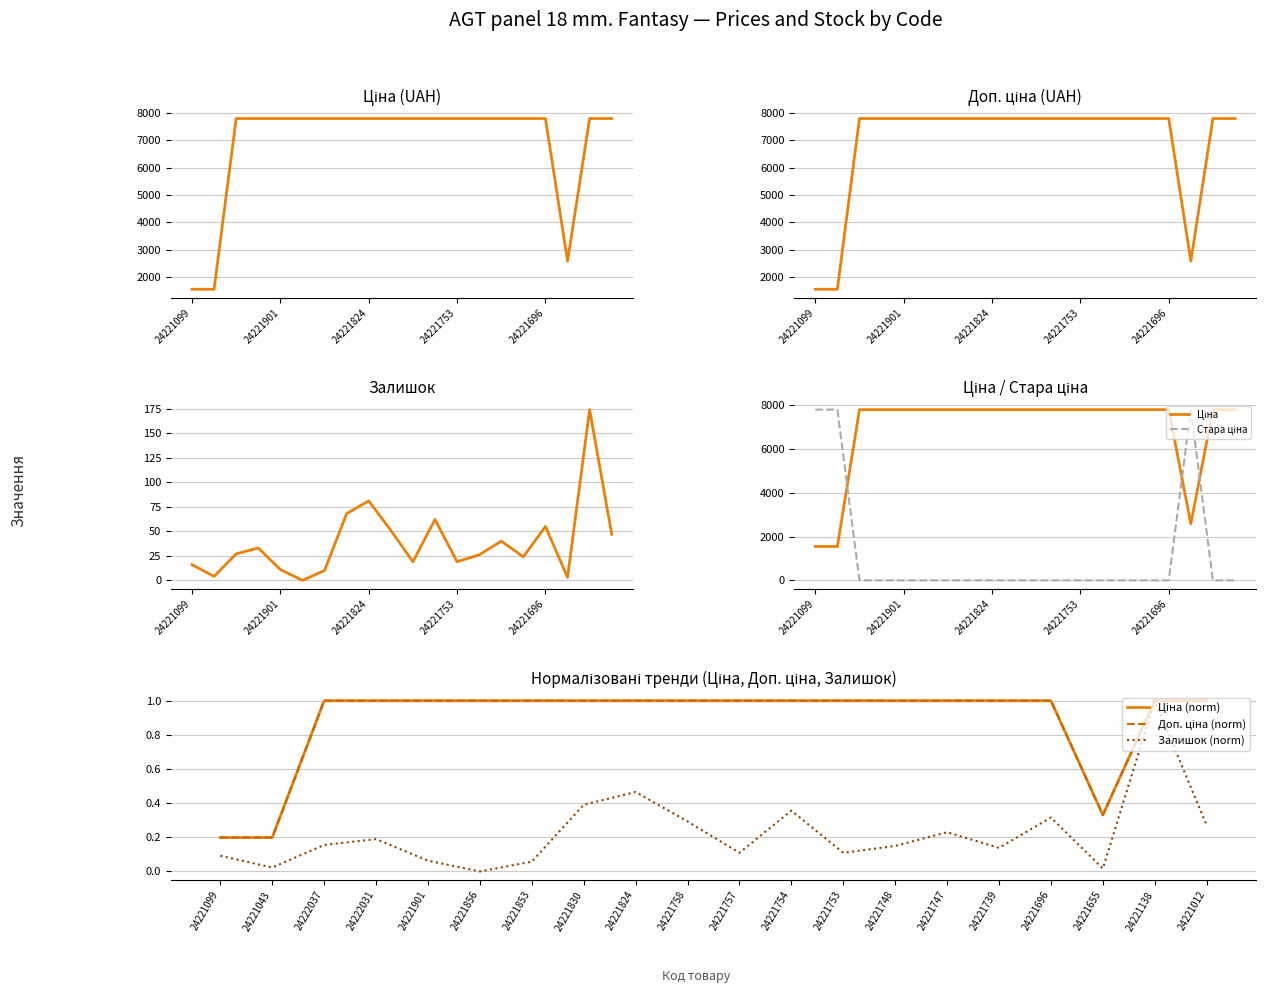

How many values in the Ціна series are below 1?

3